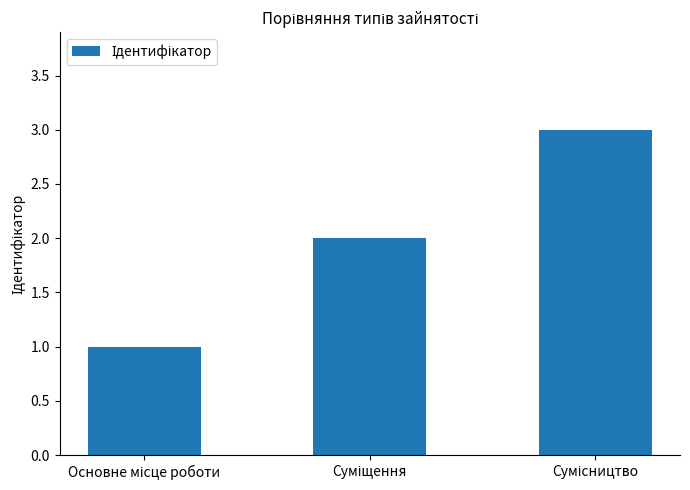

What is the greatest value displayed?

3